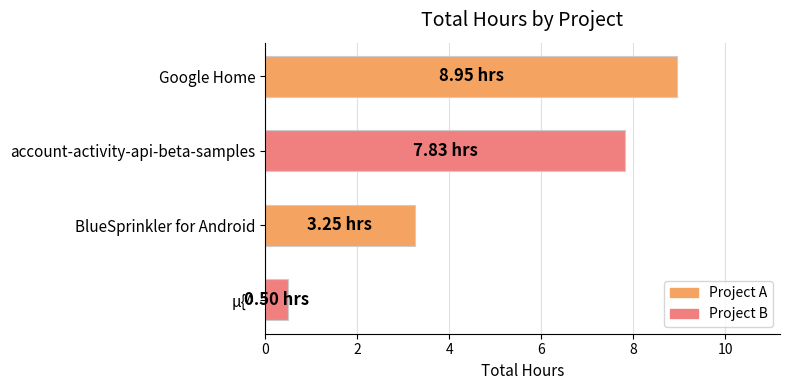

At which label is the value closest to 4?

BlueSprinkler for Android